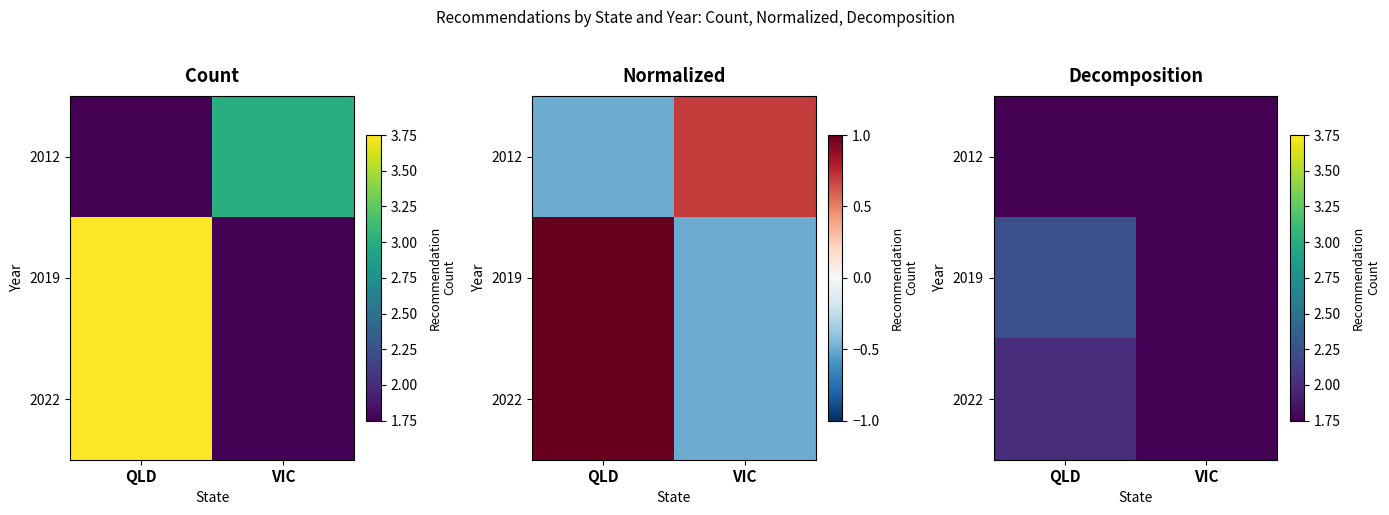

Which series changed the most between QLD and VIC?

2019